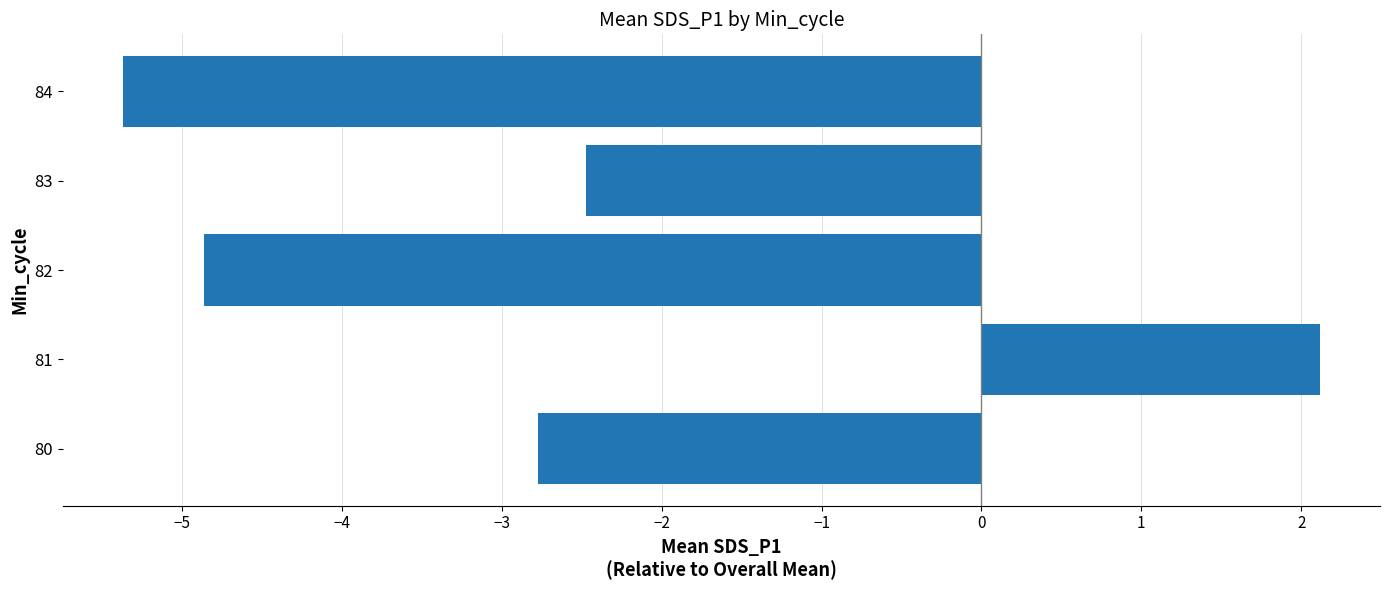

How many values exceed -2?

1